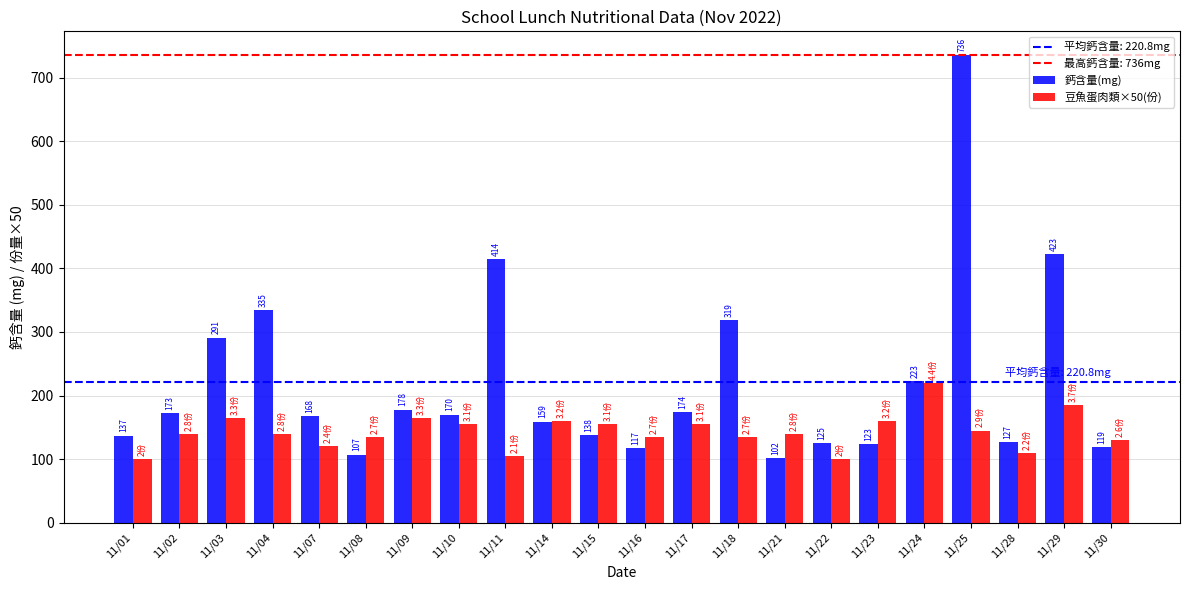

Reading right to left, transcribe all the data shown in this chart.

鈣含量(mg): 11/30=119.0	11/29=423.0	11/28=127.0	11/25=736.0	11/24=223.0	11/23=123.0	11/22=125.0	11/21=102.0	11/18=319.0	11/17=174.0	11/16=117.0	11/15=138.0	11/14=159.0	11/11=414.0	11/10=170.0	11/09=178.0	11/08=107.0	11/07=168.0	11/04=335.0	11/03=291.0	11/02=173.0	11/01=137.0
豆魚蛋肉類×50(份): 11/30=130.0	11/29=185.0	11/28=110.0	11/25=145.0	11/24=220.0	11/23=160.0	11/22=100.0	11/21=140.0	11/18=135.0	11/17=155.0	11/16=135.0	11/15=155.0	11/14=160.0	11/11=105.0	11/10=155.0	11/09=165.0	11/08=135.0	11/07=120.0	11/04=140.0	11/03=165.0	11/02=140.0	11/01=100.0